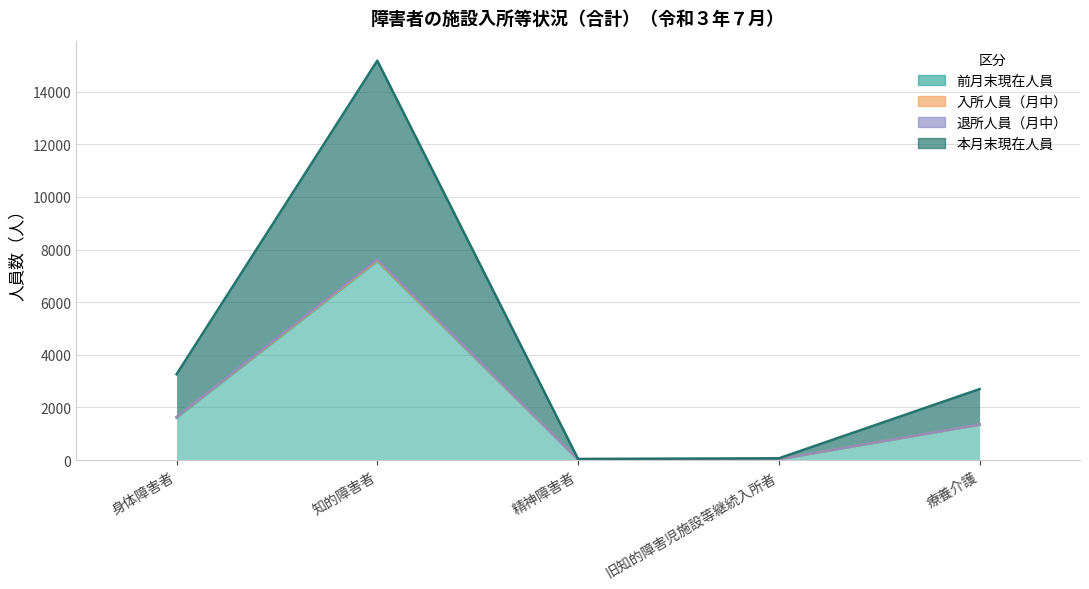

The value of 本月末現在人員 at 身体障害者 is 2710. True or false?

False